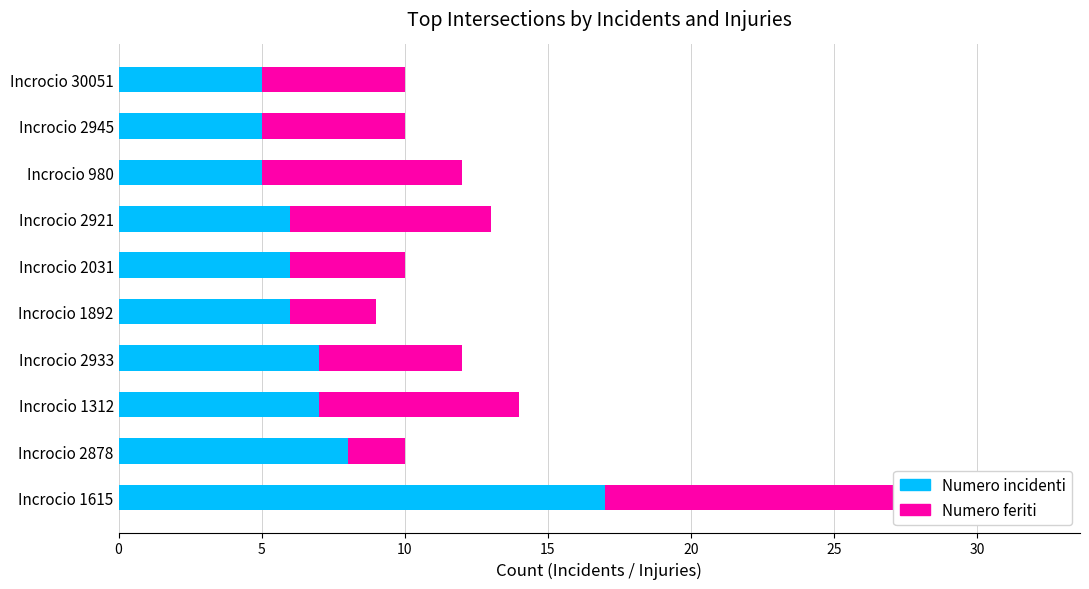

Between Incrocio 1312 and Incrocio 2031, which series saw the biggest shift?

Numero feriti